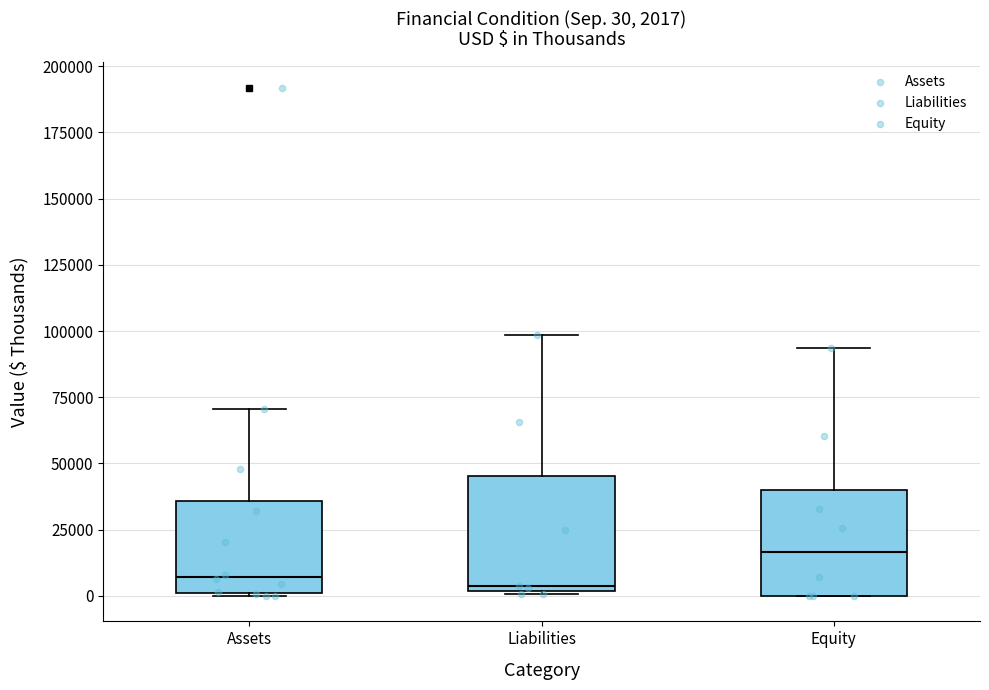

Which box has the highest median line?

Equity